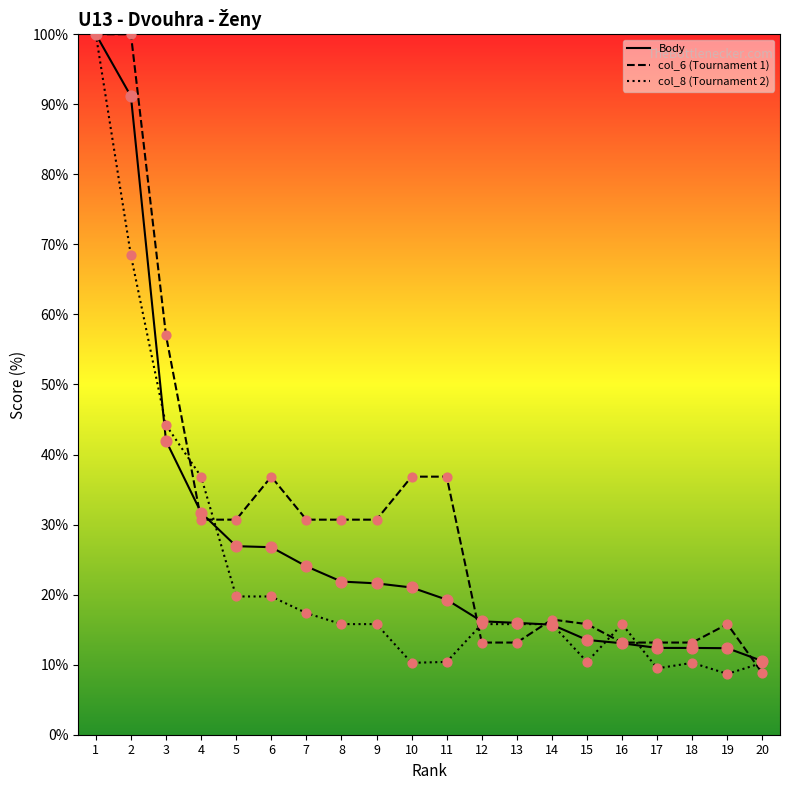

What are all the series names shown in the legend?

Body, col_6 (Tournament 1), col_8 (Tournament 2)